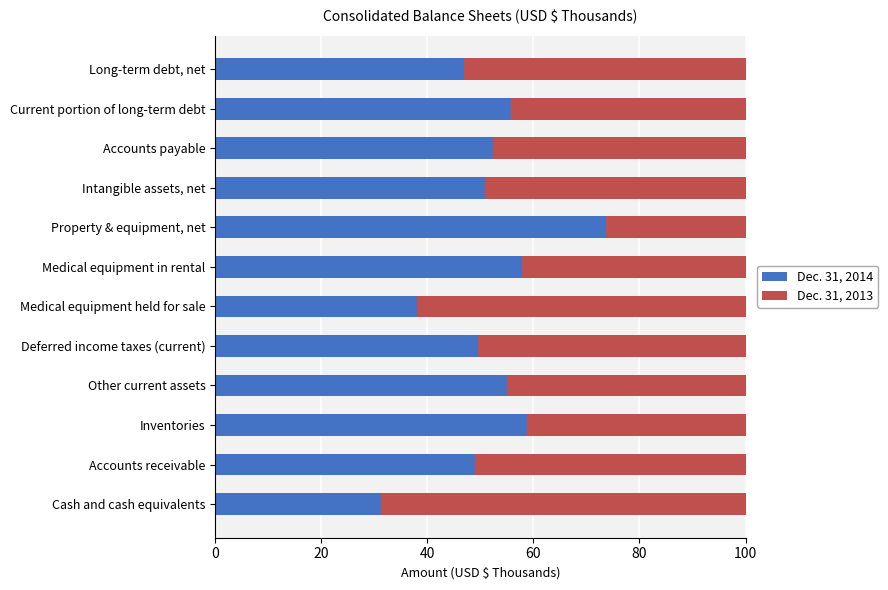

Rank the categories by Dec. 31, 2014 value from highest to lowest.

Property & equipment, net, Inventories, Medical equipment in rental, Current portion of long-term debt, Other current assets, Accounts payable, Intangible assets, net, Deferred income taxes (current), Accounts receivable, Long-term debt, net, Medical equipment held for sale, Cash and cash equivalents